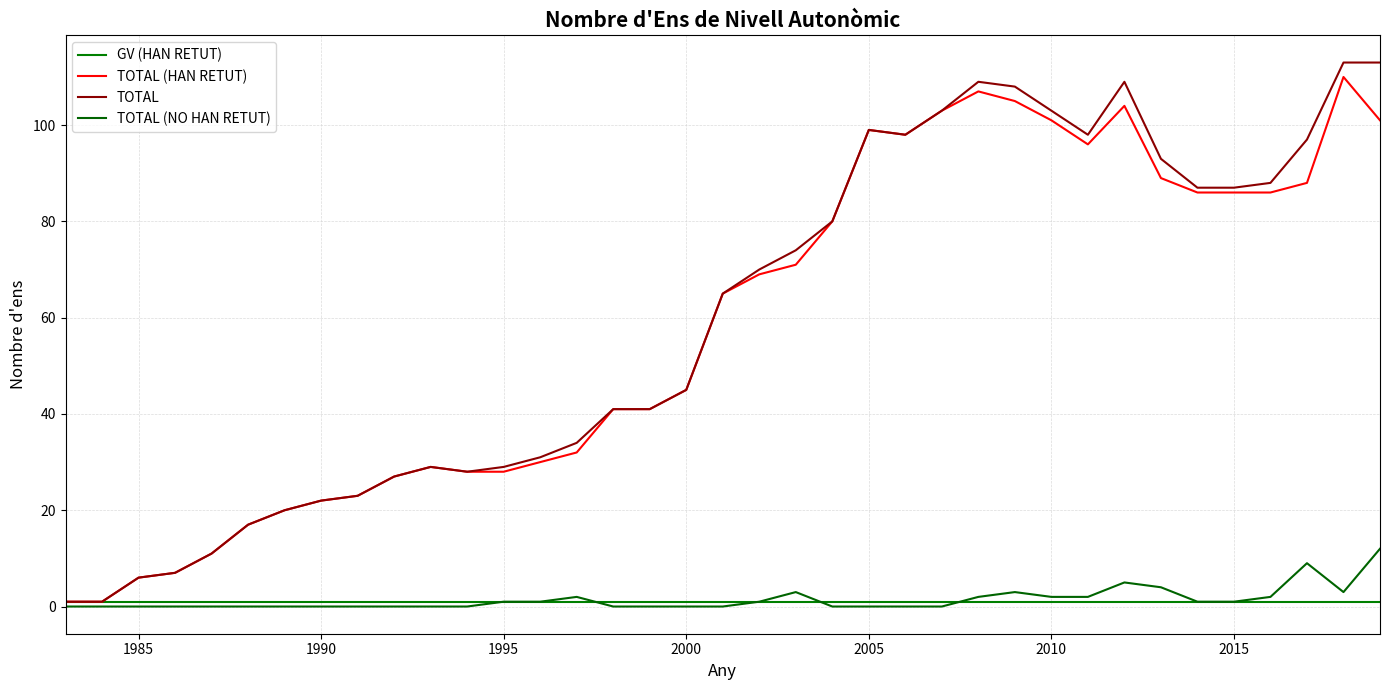

List the series in order of their peak value, lowest first.

GV (HAN RETUT), TOTAL (NO HAN RETUT), TOTAL (HAN RETUT), TOTAL